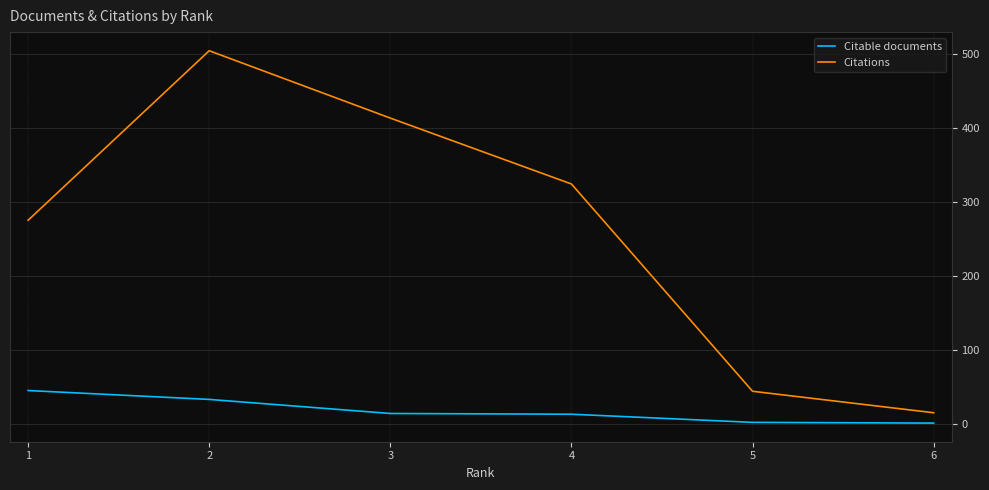

Rank the categories by Citations value from highest to lowest.

2, 3, 4, 1, 5, 6